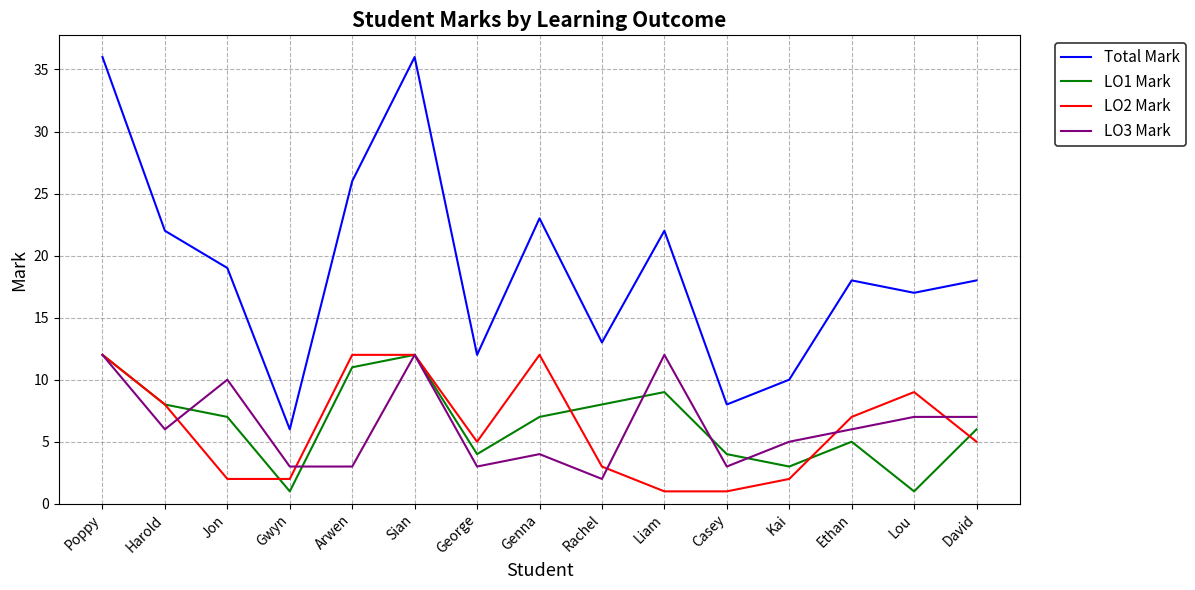

Rank the series at Kai from highest to lowest value.

Total Mark, LO3 Mark, LO1 Mark, LO2 Mark